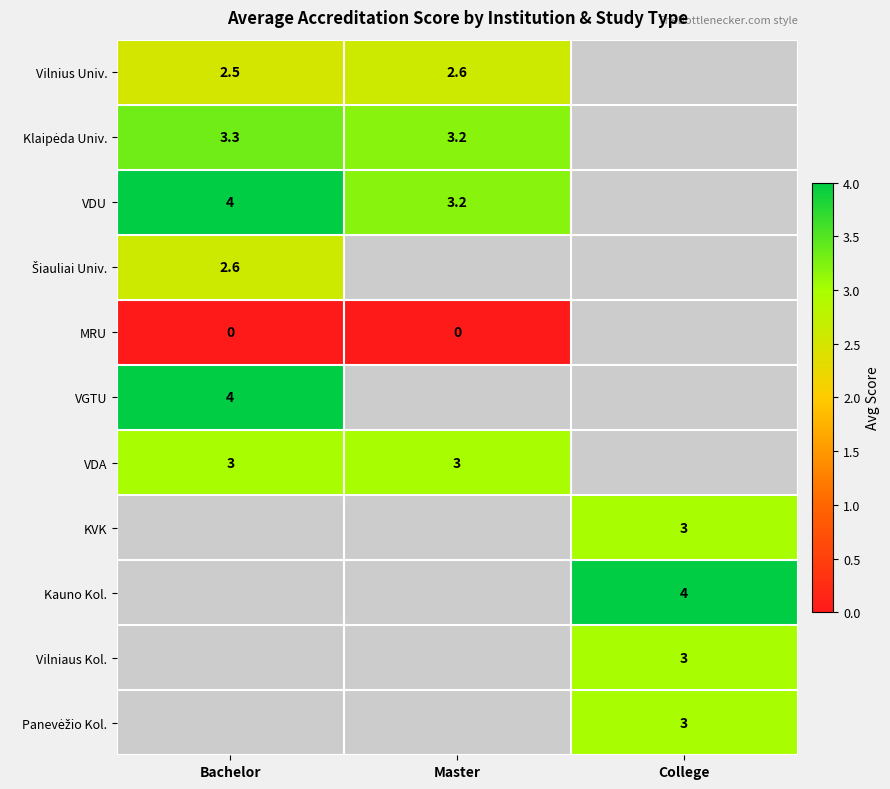

How many data points does each series have?

3